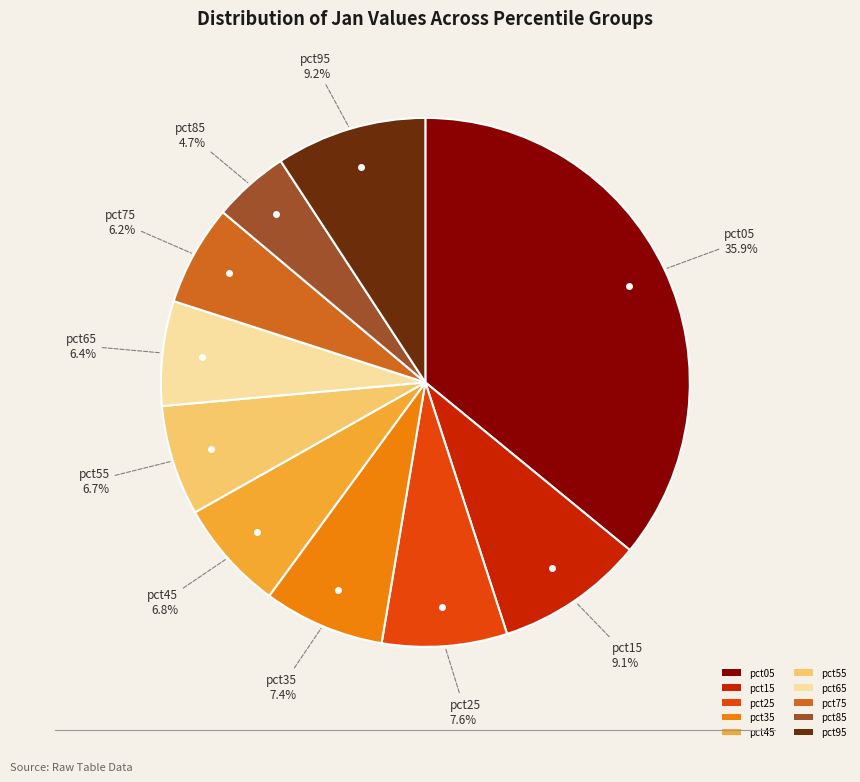

To the nearest percent, what is the difference between the pct95 and pct25 slice percentages?

2%